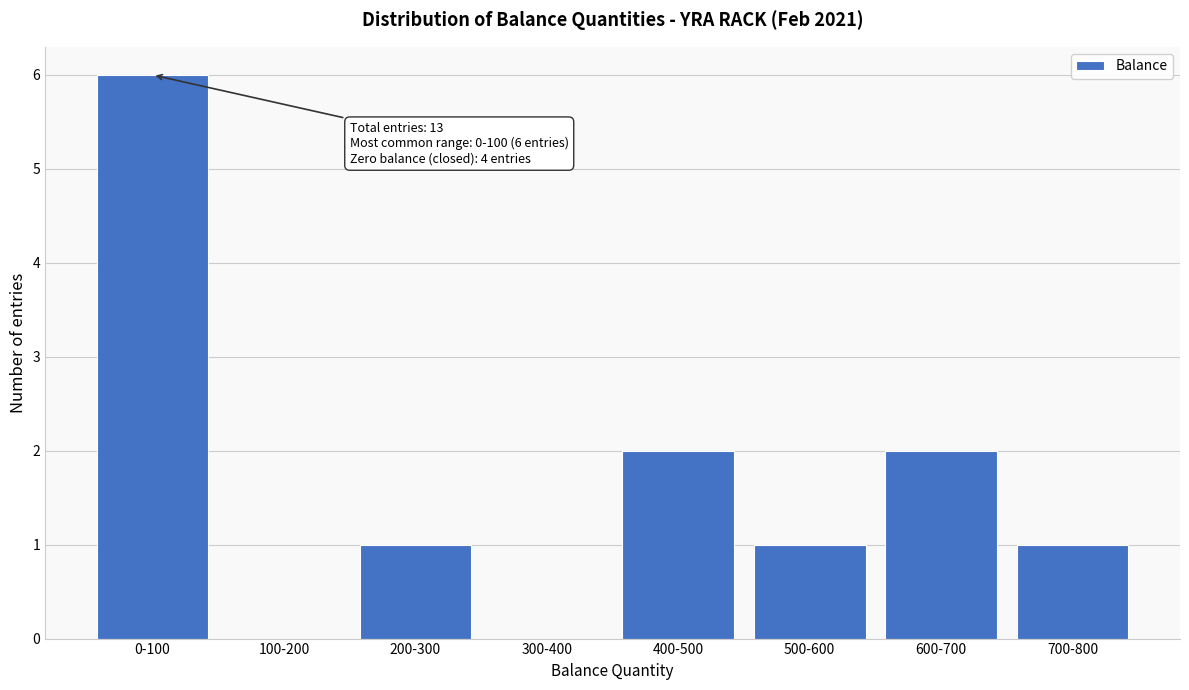

Reading left to right, what are all the values shown in this chart?

0-100=6	100-200=0	200-300=1	300-400=0	400-500=2	500-600=1	600-700=2	700-800=1